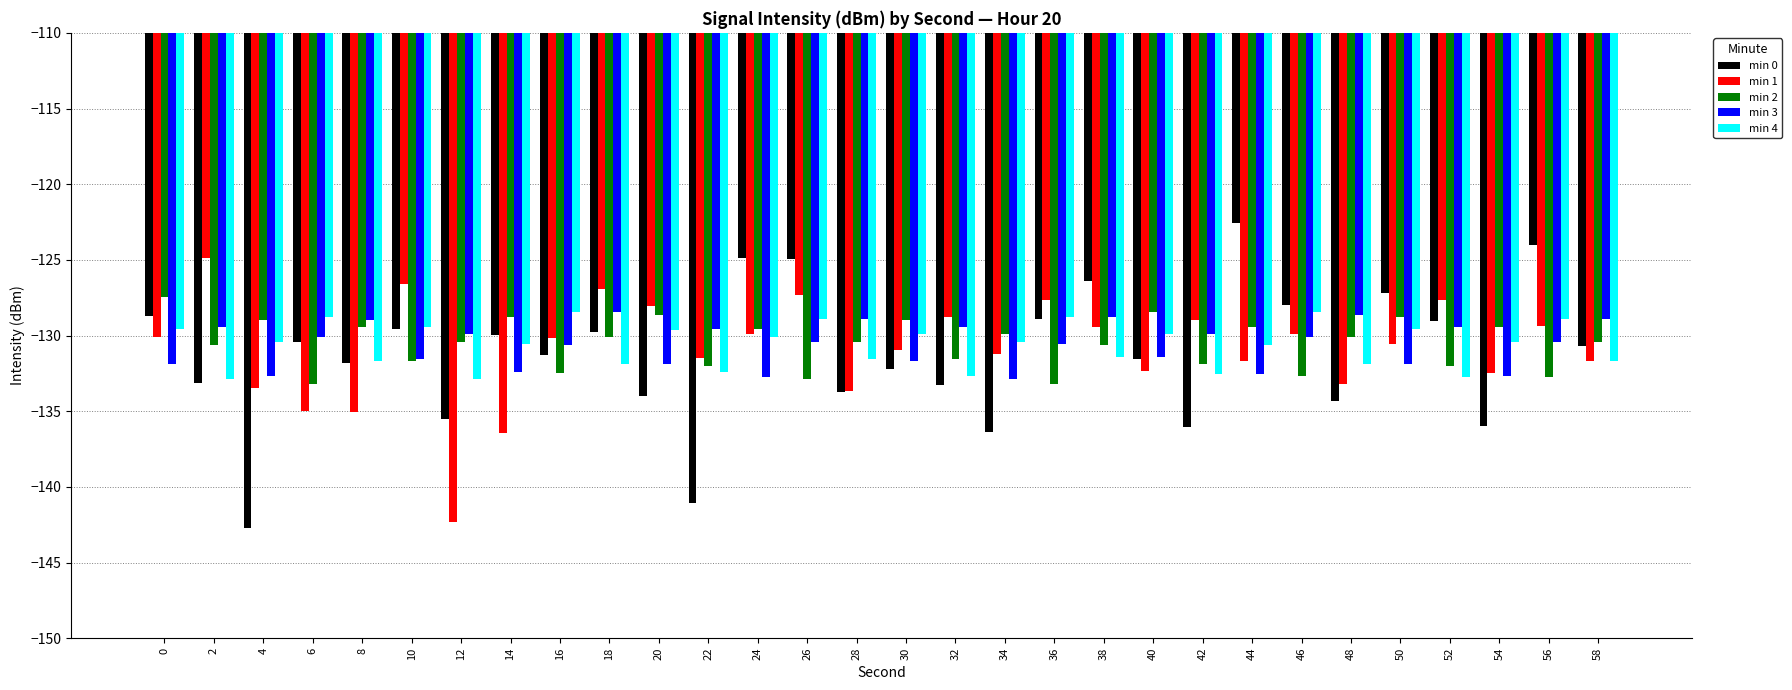

Is it true that min 4 equals -128.4 at 16?

True